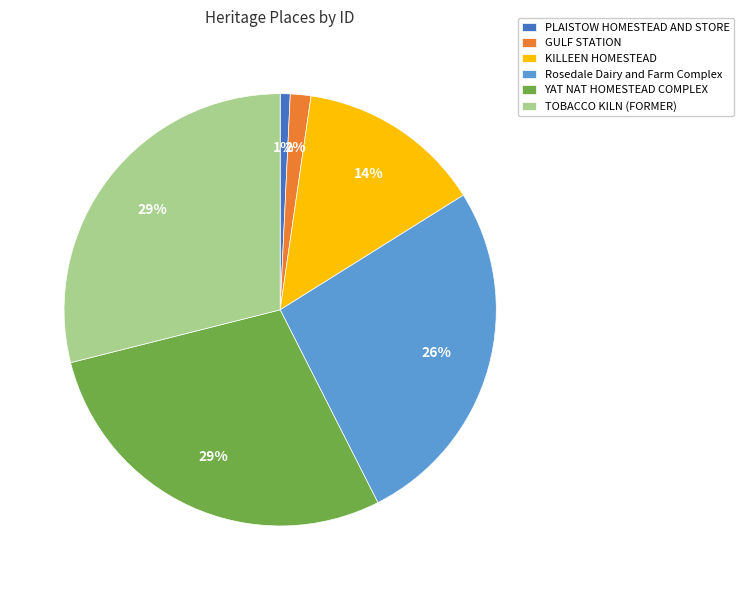

Do GULF STATION and KILLEEN HOMESTEAD together represent more than half of the pie?

No